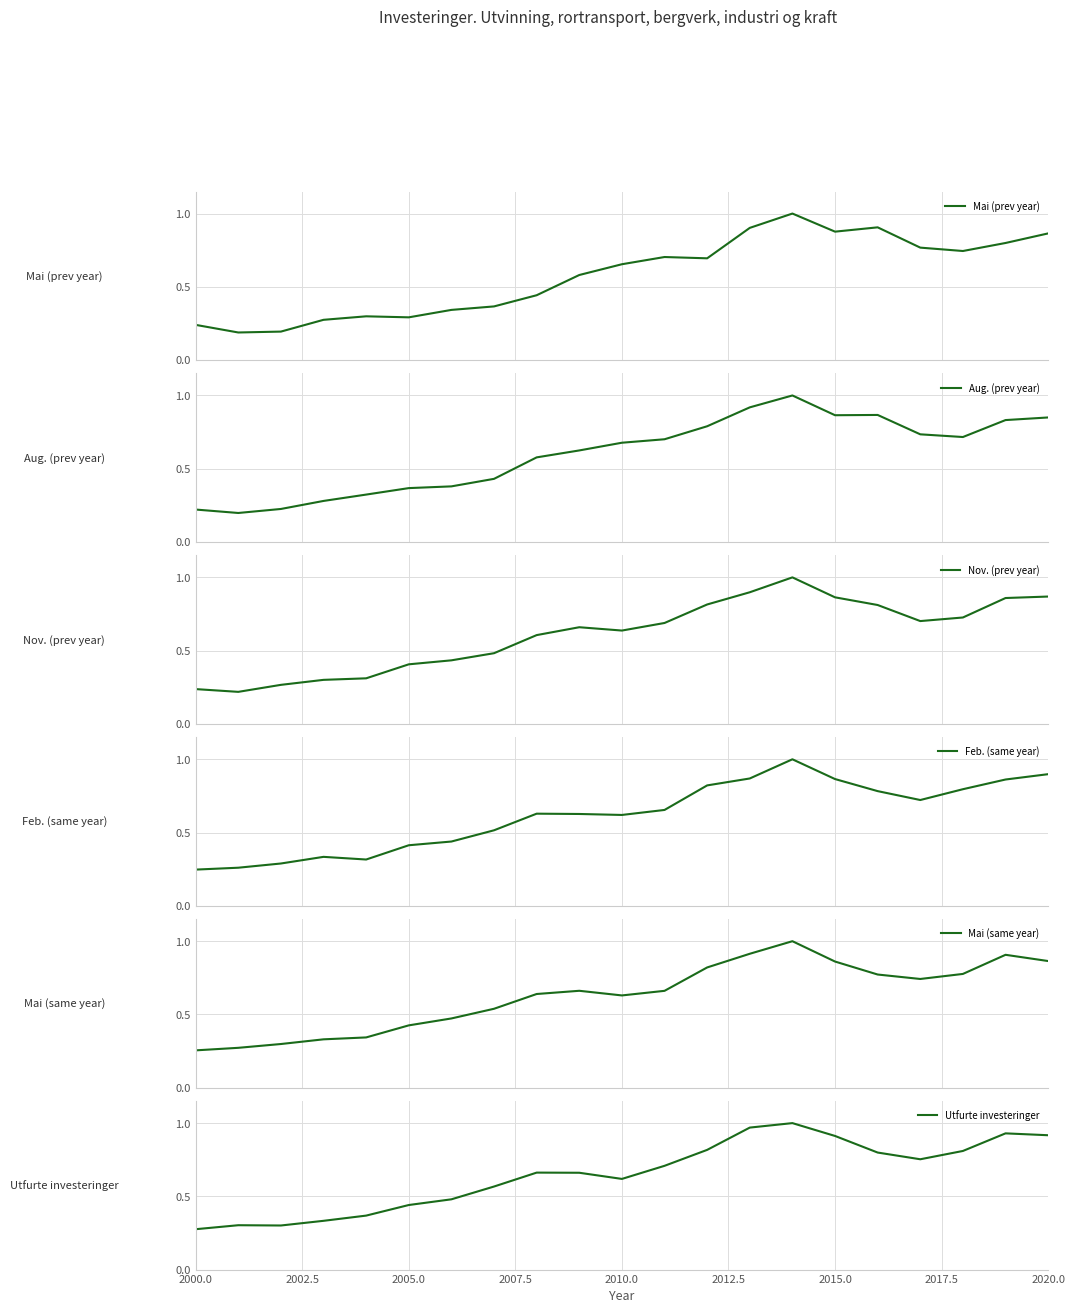

How many intersections are there between Mai (prev year) and Nov. (prev year)?

5